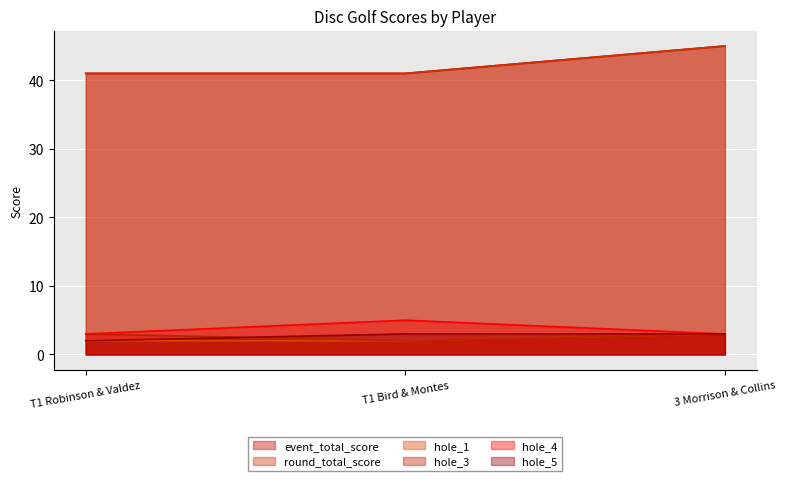

What is the label of the 2nd point from the right?

T1 Bird & Montes